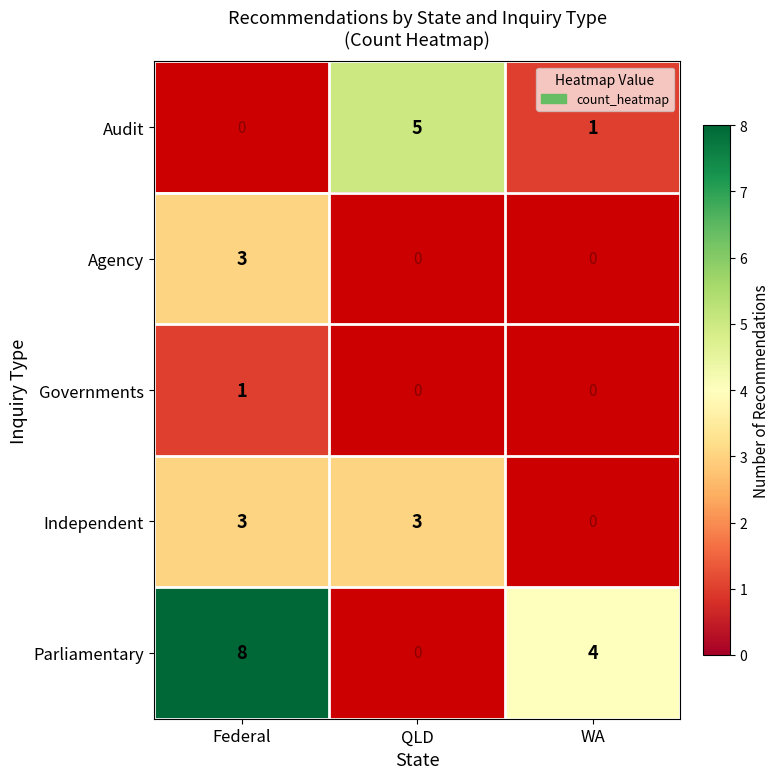

The value of Governments at Federal is 1. True or false?

True